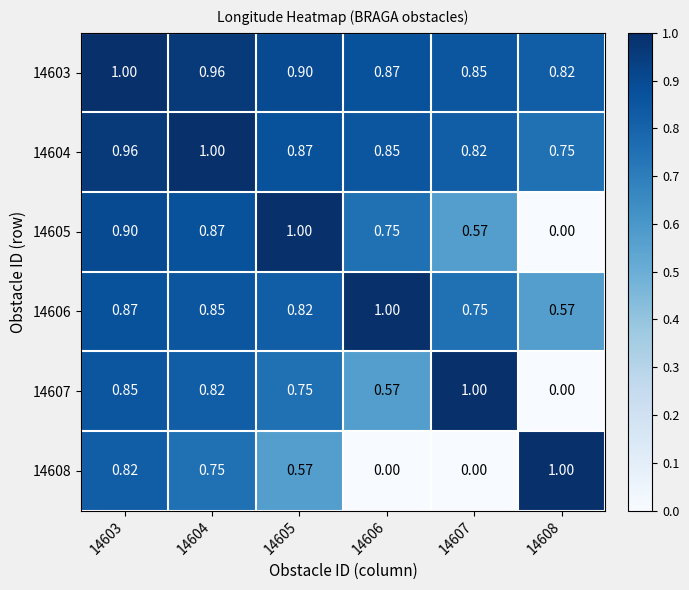

How many categories are shown in the chart?

6